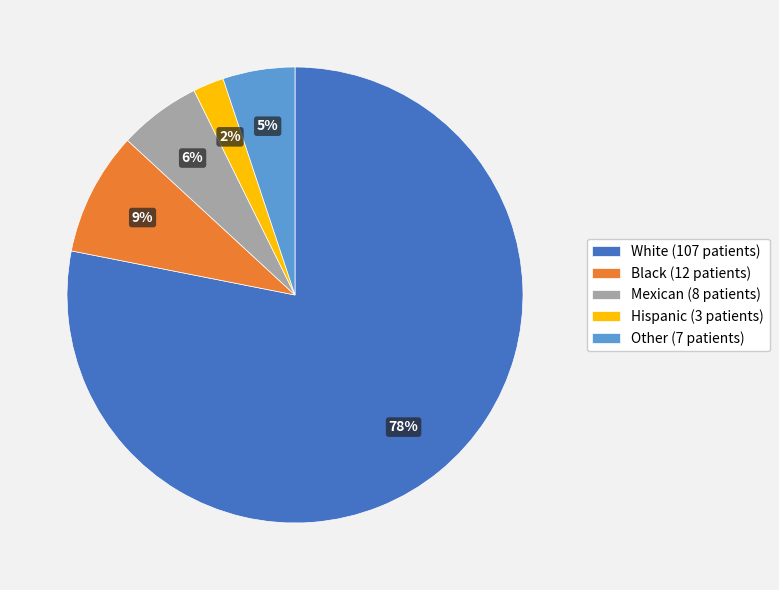

Is it true that Other is 19% of the pie?

False